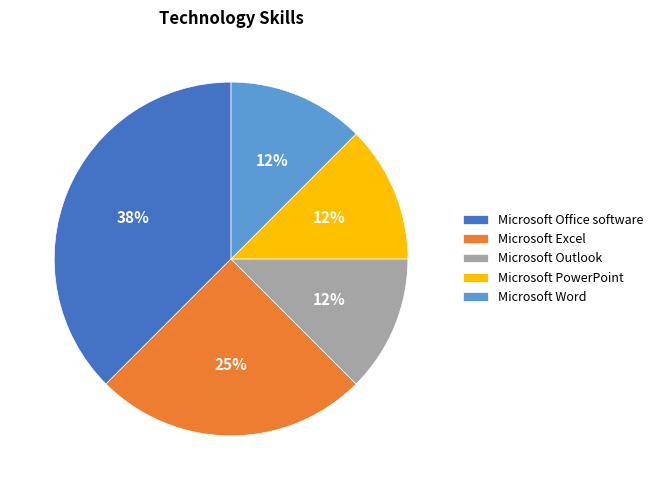

What is the largest slice in the pie chart?

Microsoft Office software